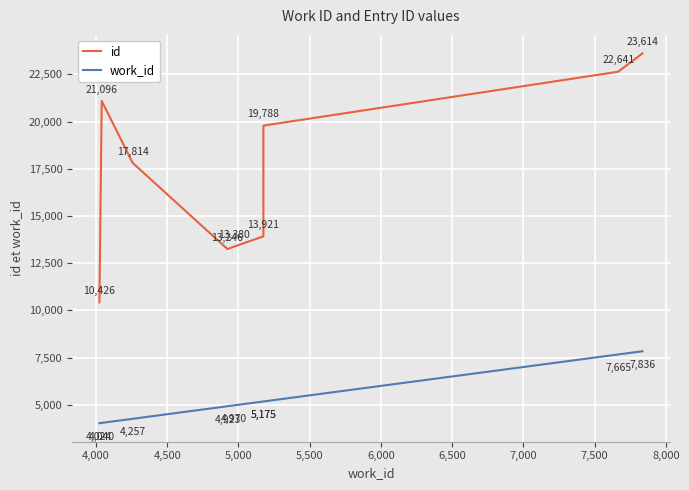

True or false: work_id and id intersect in this chart.

False